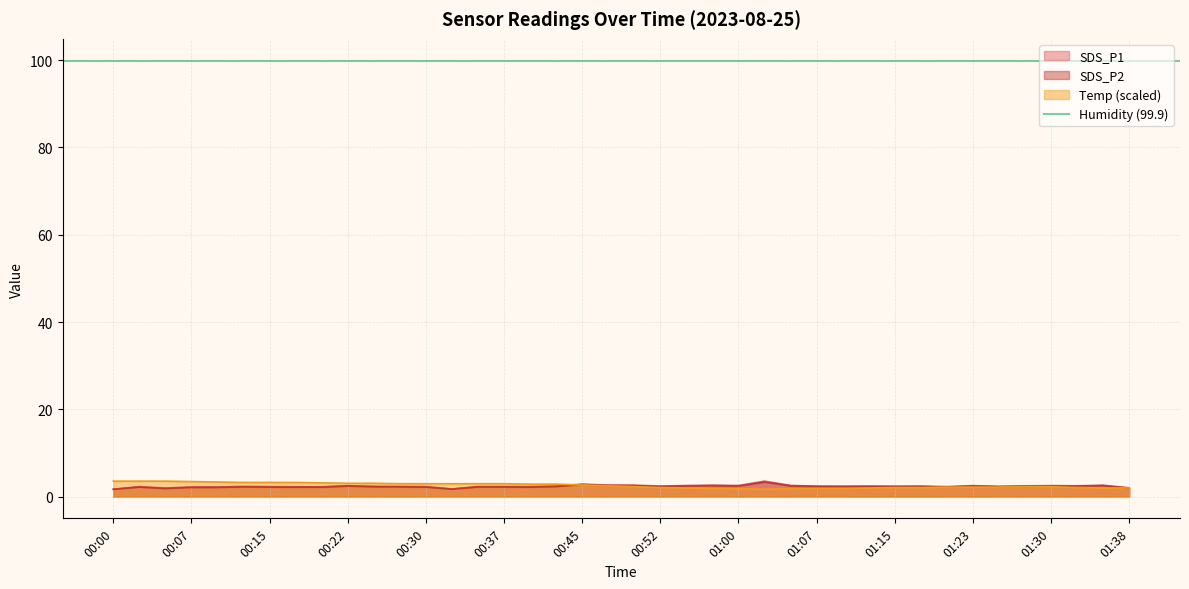

What is the average value of the SDS_P2 series?

2.3